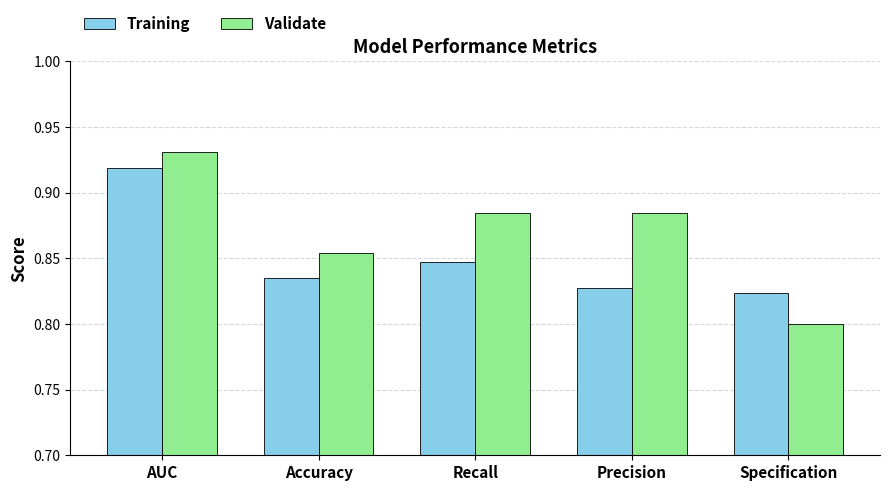

Which series has the largest total across all categories?

Validate